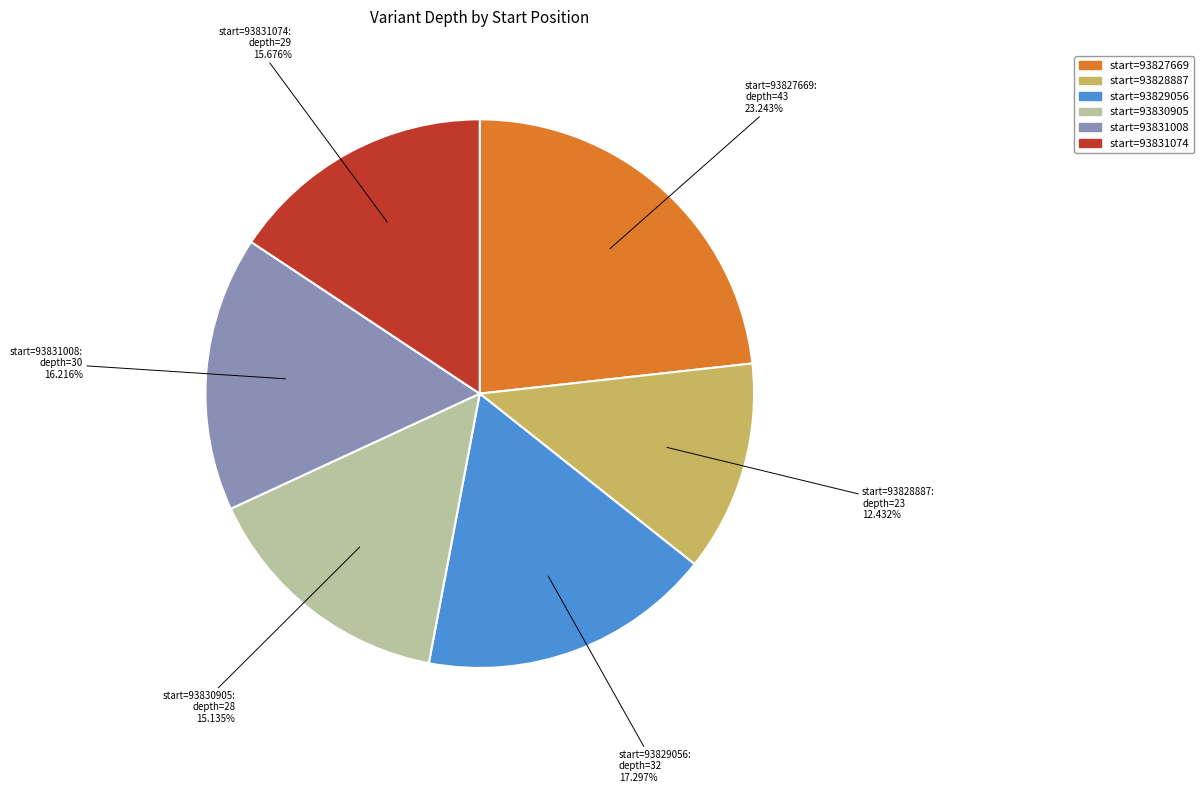

Which slice is the smallest?

start=93828887